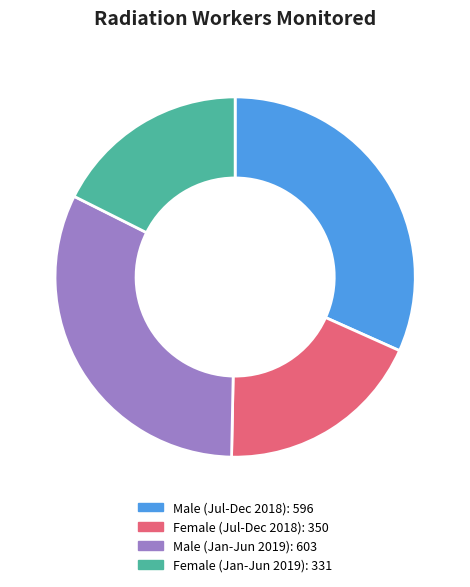

The Female (Jan-Jun 2019) slice represents 18% of the pie. True or false?

True